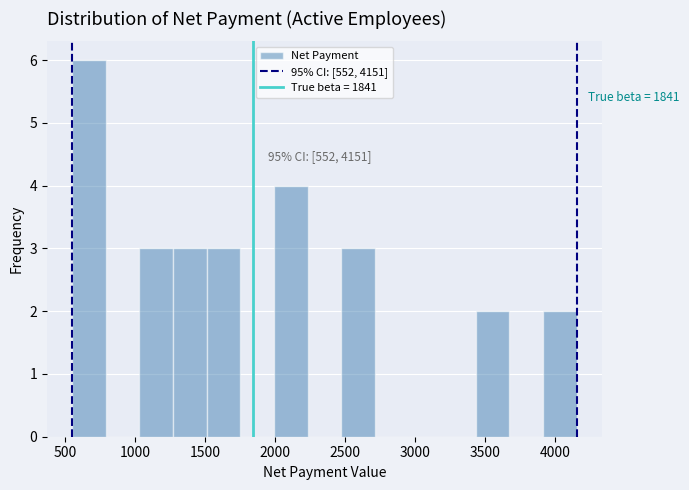

Which range on the x-axis has the tallest bar?

550 to 800